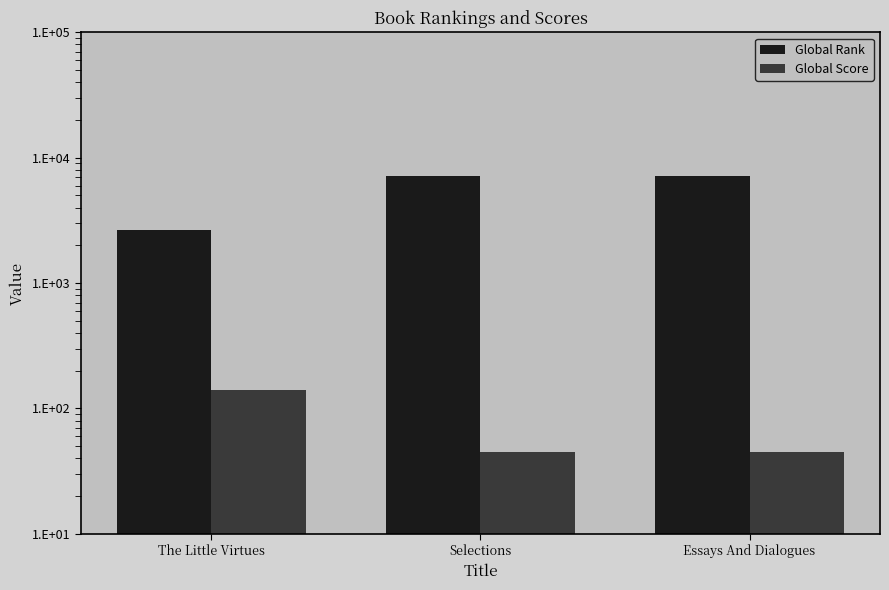

How many bars are there in each group?

2